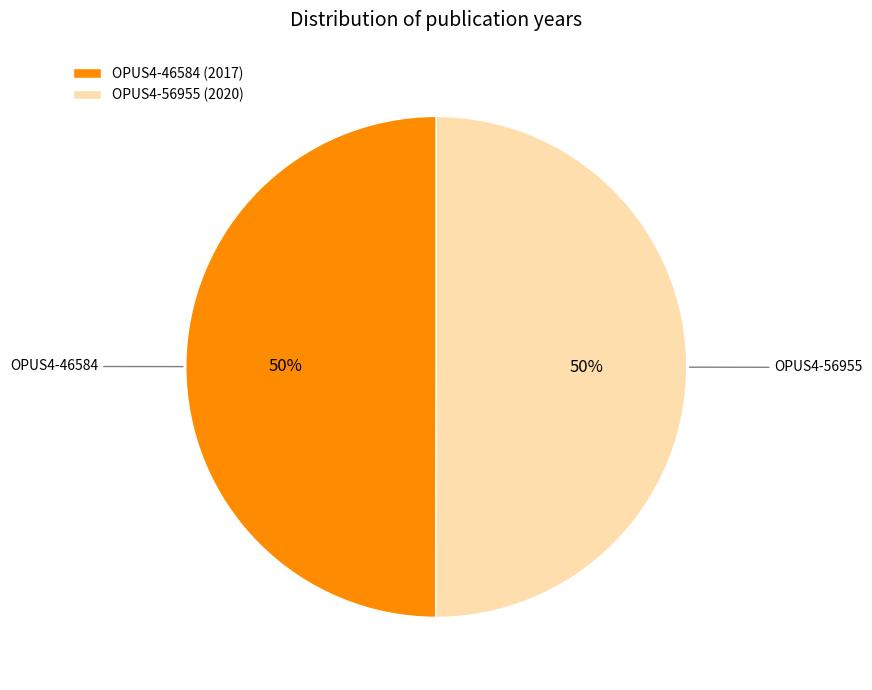

The OPUS4-56955 slice represents 50% of the pie. True or false?

True